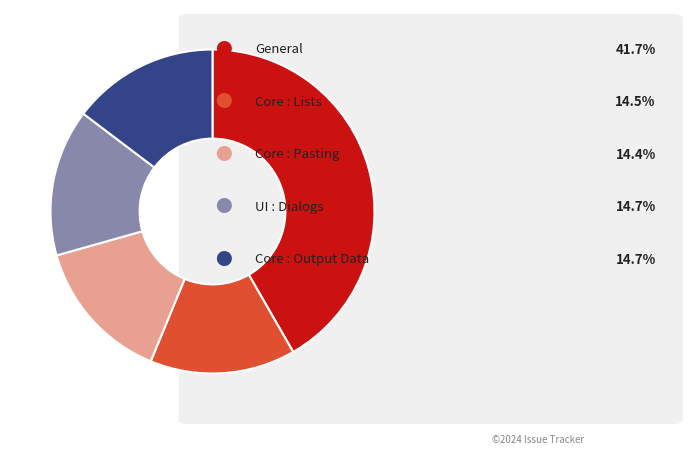

Is there a majority slice in this chart?

No